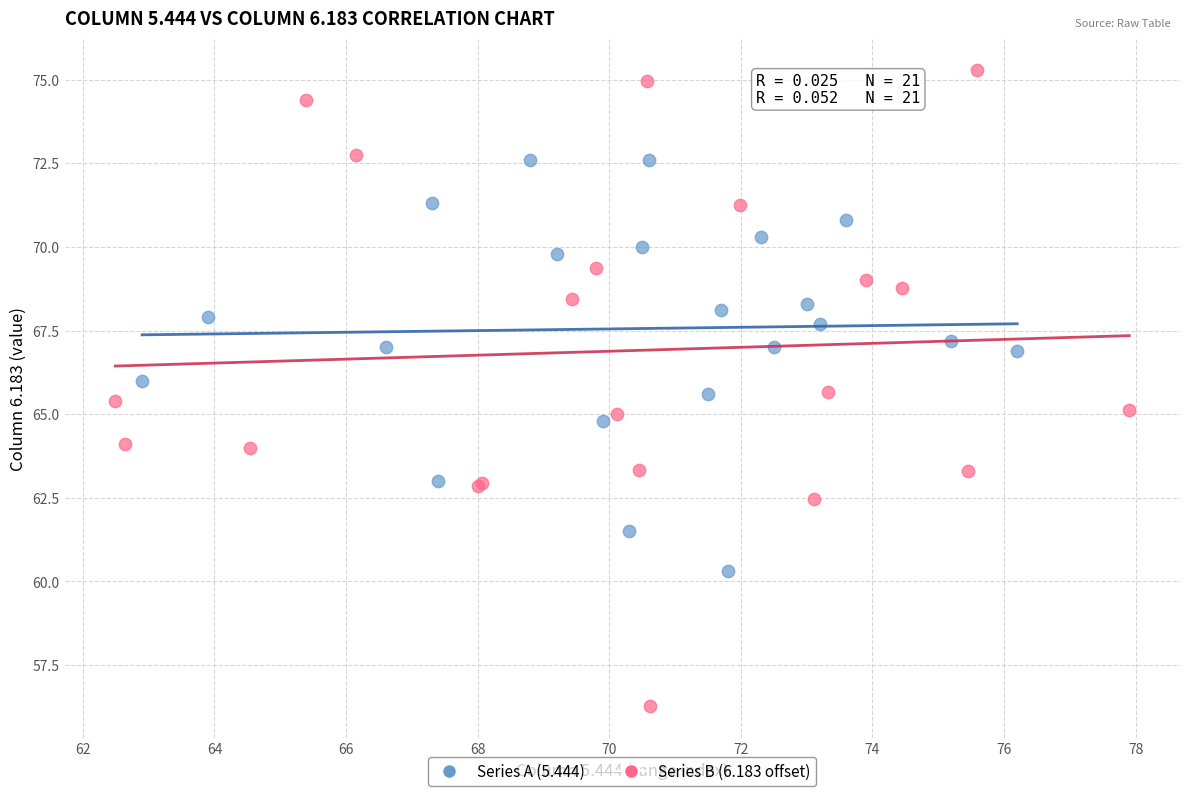

Which series reaches the minimum Y coordinate?

Series B (6.183 offset)